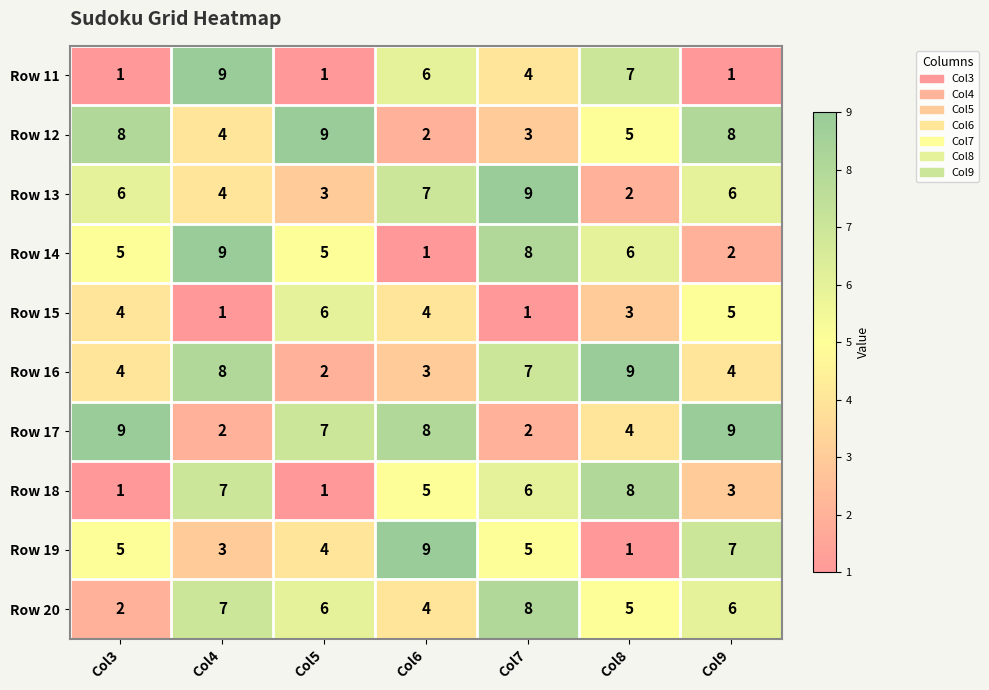

Which category has the highest value in the Row 20 series?

Col7